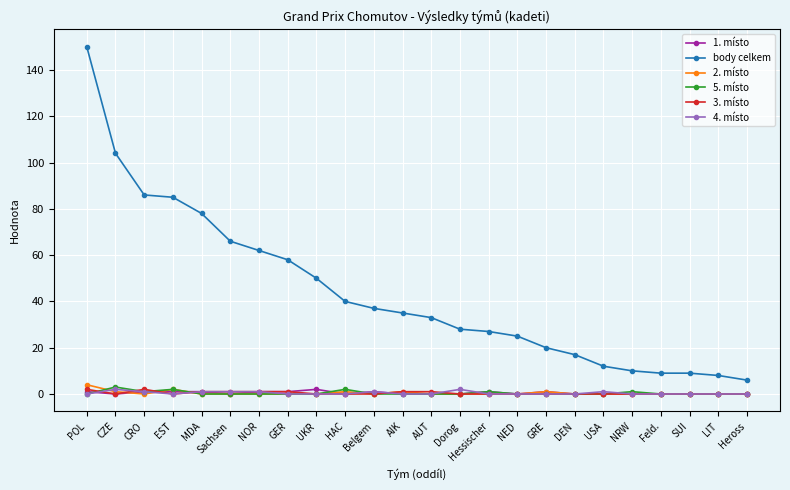

True or false: body celkem and 3. místo cross at least once.

False